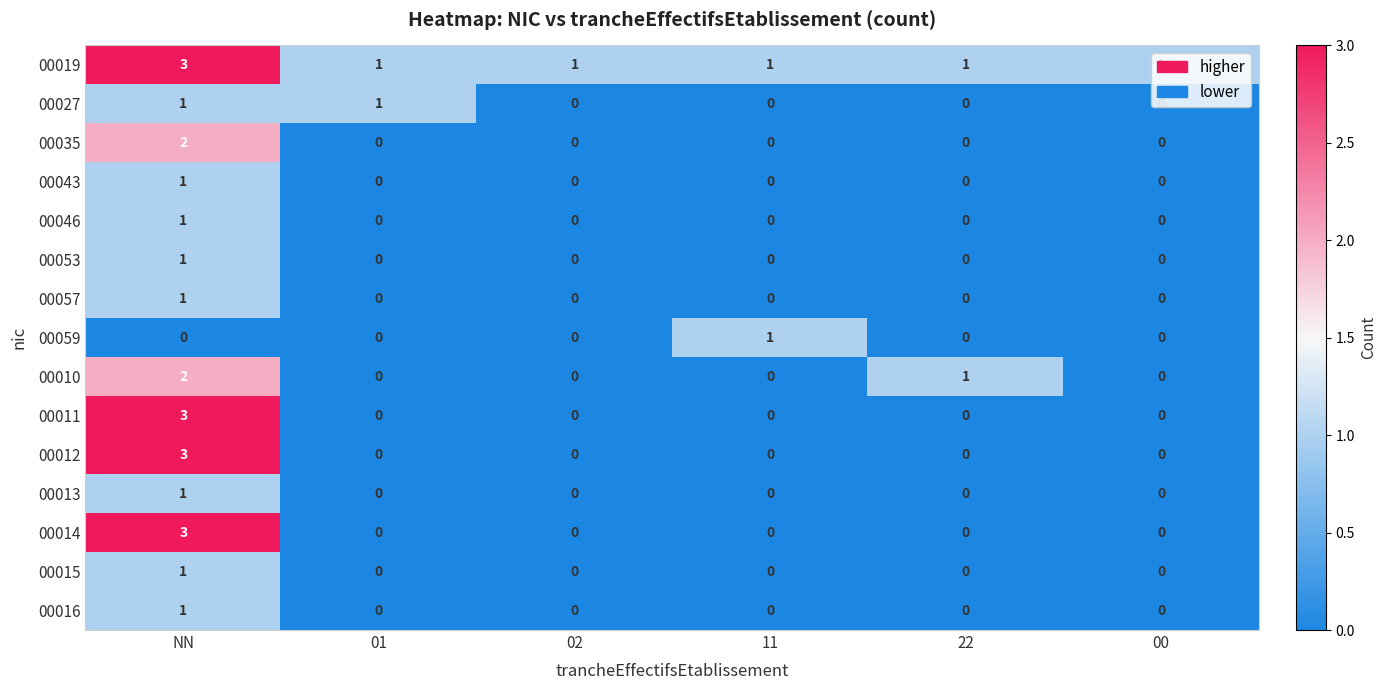

How many 00035 values are between 0 and 1?

5